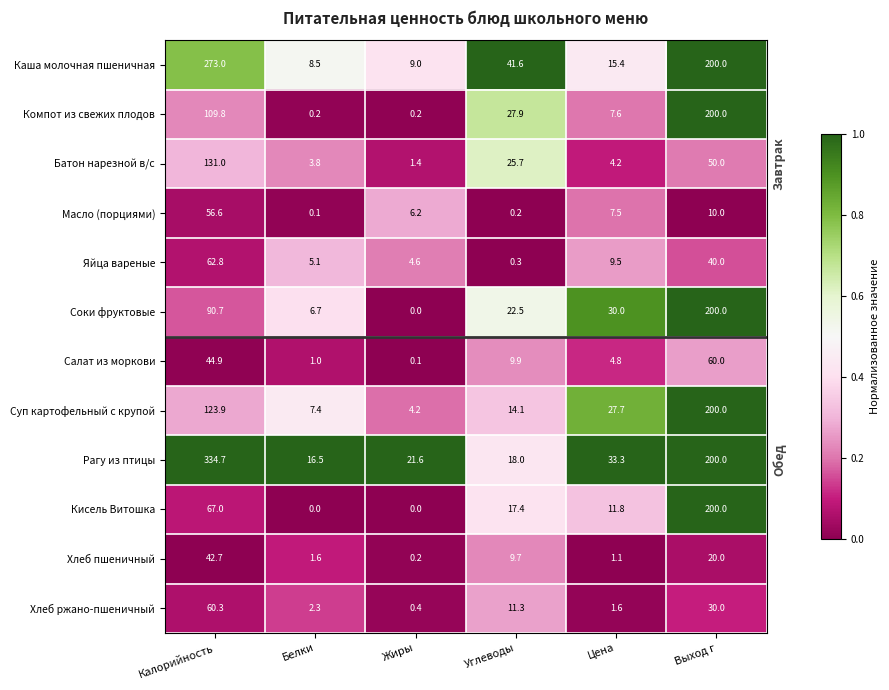

What is the minimum value for Батон нарезной в/с?

1.4